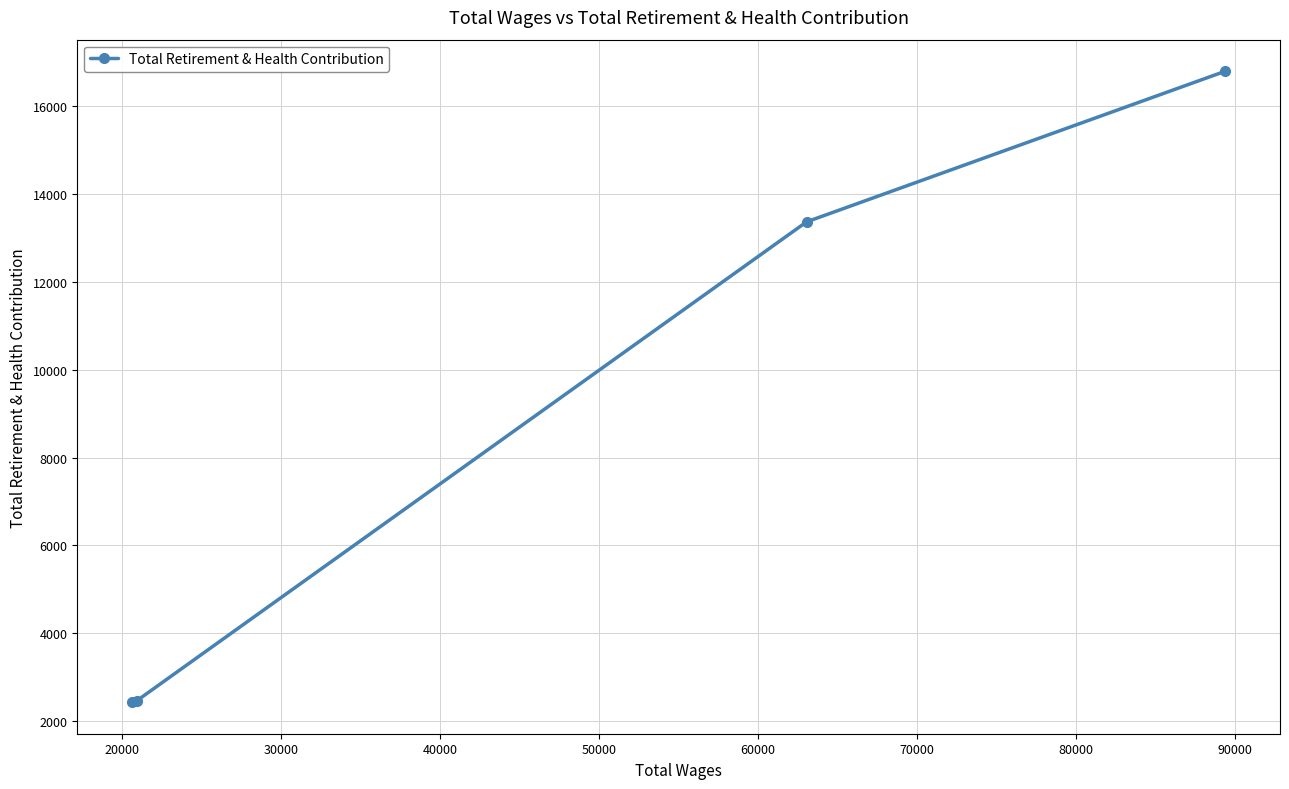

What is the difference between the second highest and second lowest values?

10895.8